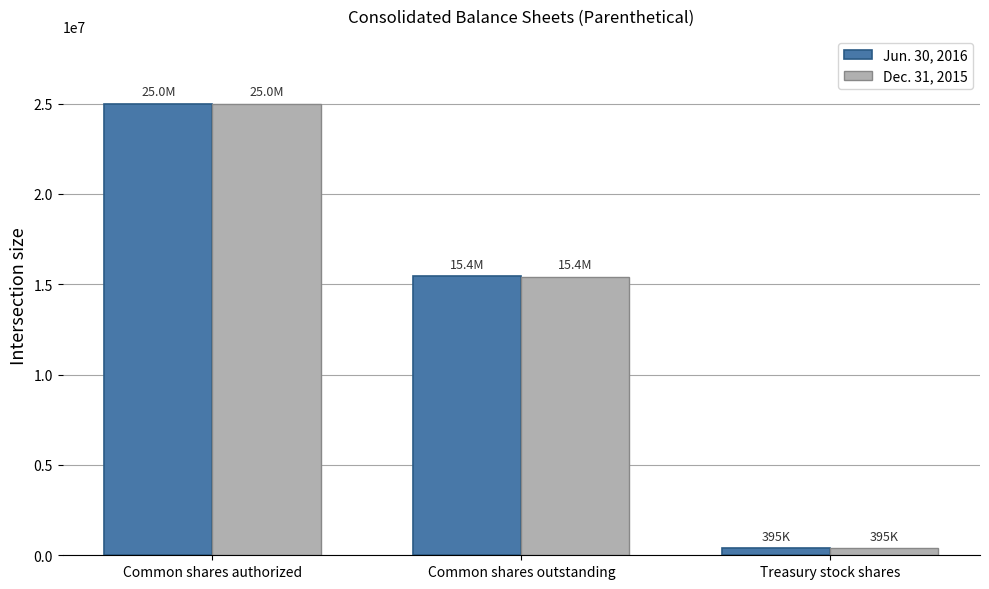

How many groups of bars are there?

3